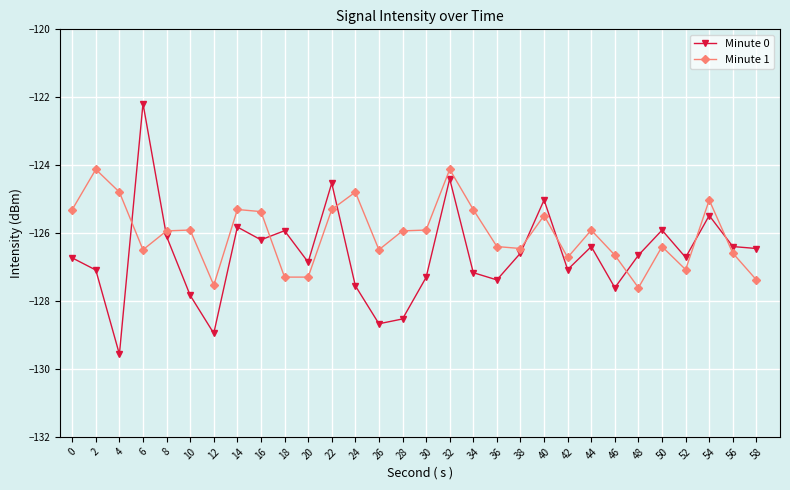

Which series has the widest spread of values?

Minute 0